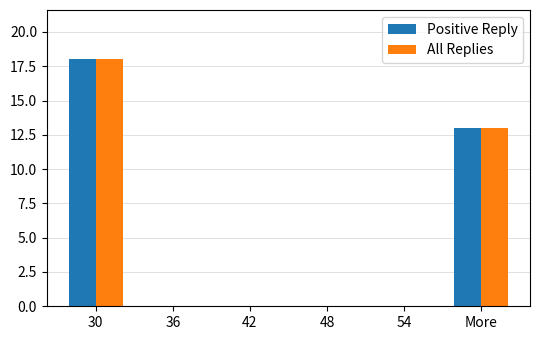

How many groups of bars are there?

6